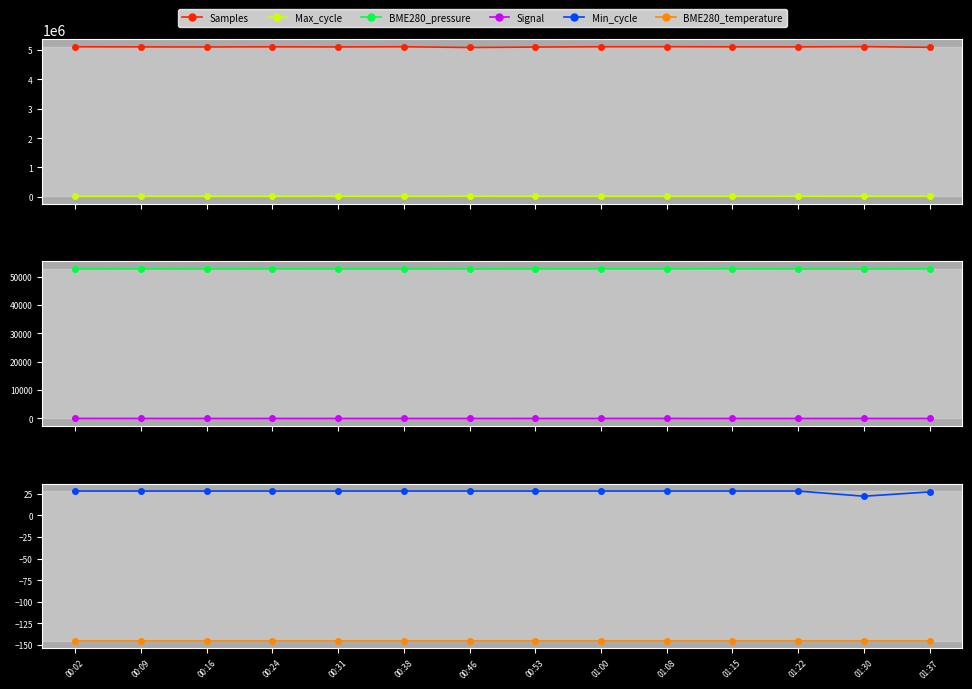

True or false: BME280_temperature and Max_cycle intersect in this chart.

False